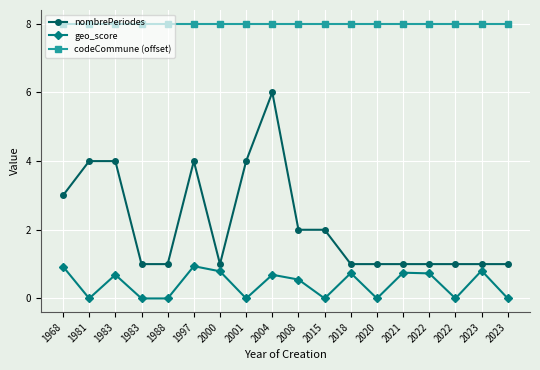

True or false: codeCommune (offset) has a value of 8.0 at 2023.

True